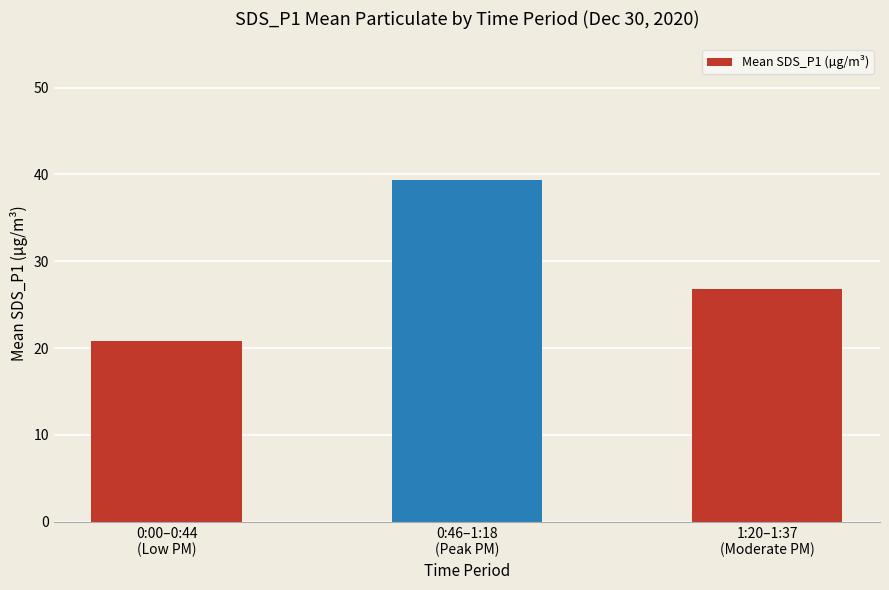

What is the change in value from 0:00–0:44
(Low PM) to 0:46–1:18
(Peak PM)?

+18.5